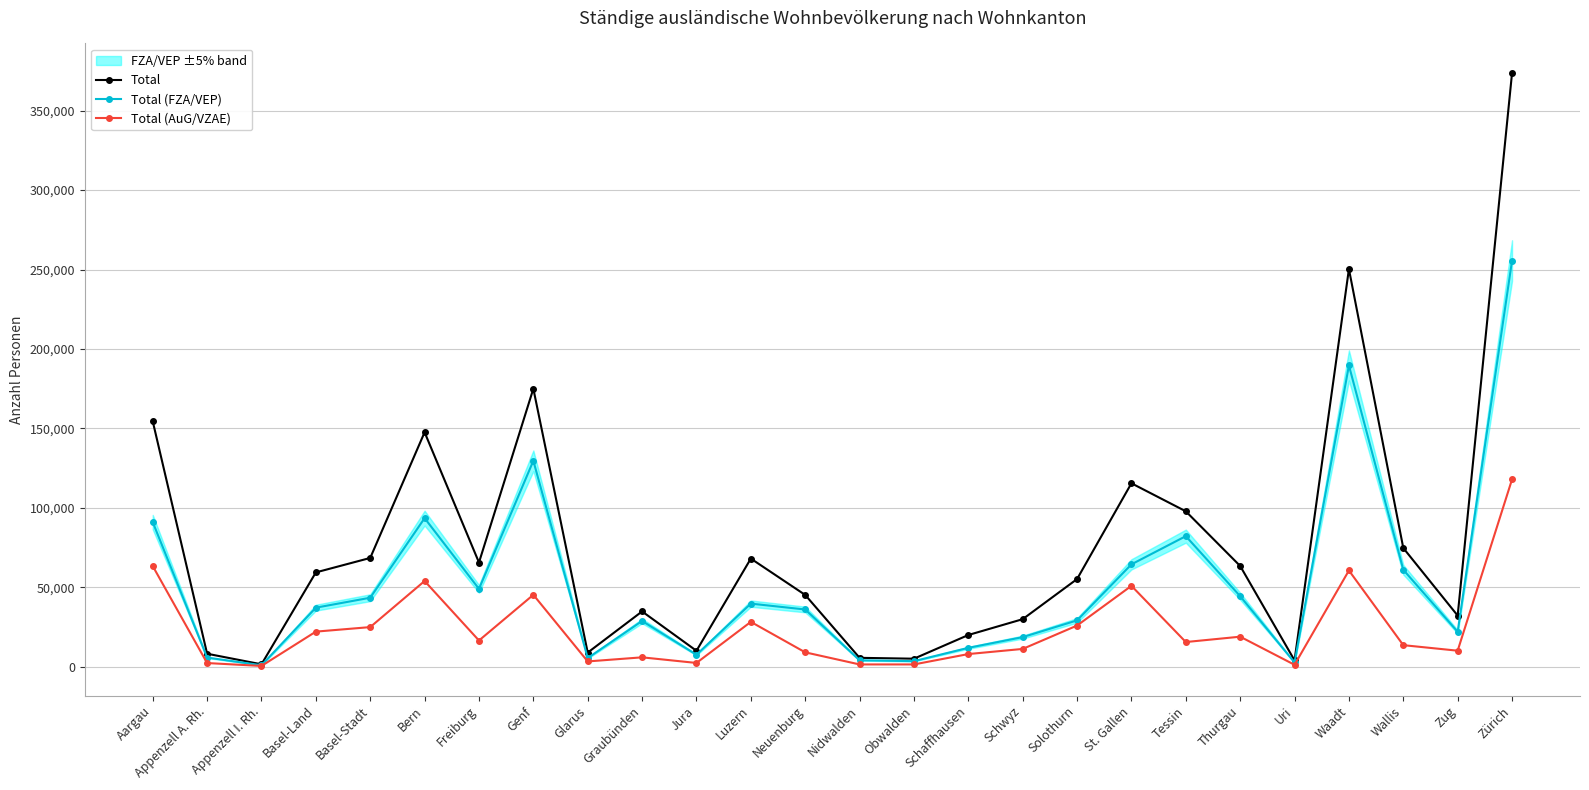

Reading right to left, transcribe all the data shown in this chart.

Total: 373624	32277	74785	250324	4083	63483	97892	115526	55267	30024	20057	5152	5700	45273	68136	10128	34896	8993	175032	65678	147615	68549	59445	1621	8279	154503
Total (FZA/VEP): 255651	22091	61114	189671	2768	44483	82258	64522	29261	18726	11987	3611	4160	36118	39807	7654	28887	5561	129684	49081	93589	43516	37259	1030	5866	91075
Total (AuG/VZAE): 117973	10186	13671	60653	1315	19000	15634	51004	26006	11298	8070	1541	1540	9155	28329	2474	6009	3432	45348	16597	54026	25033	22186	591	2413	63428